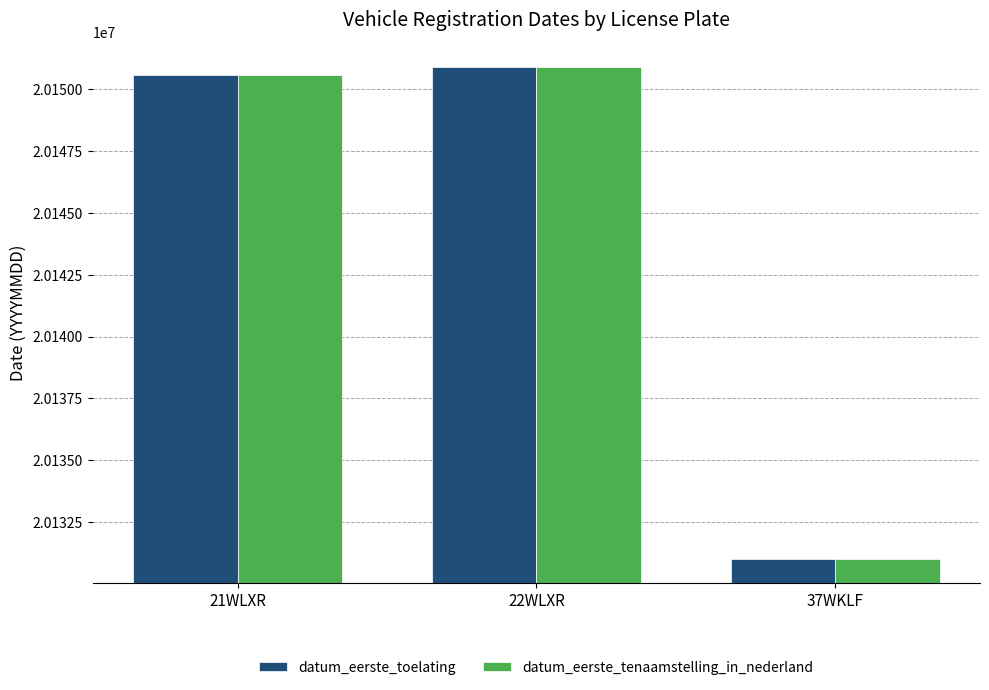

What is the total value across all series at 37WKLF?

40262050